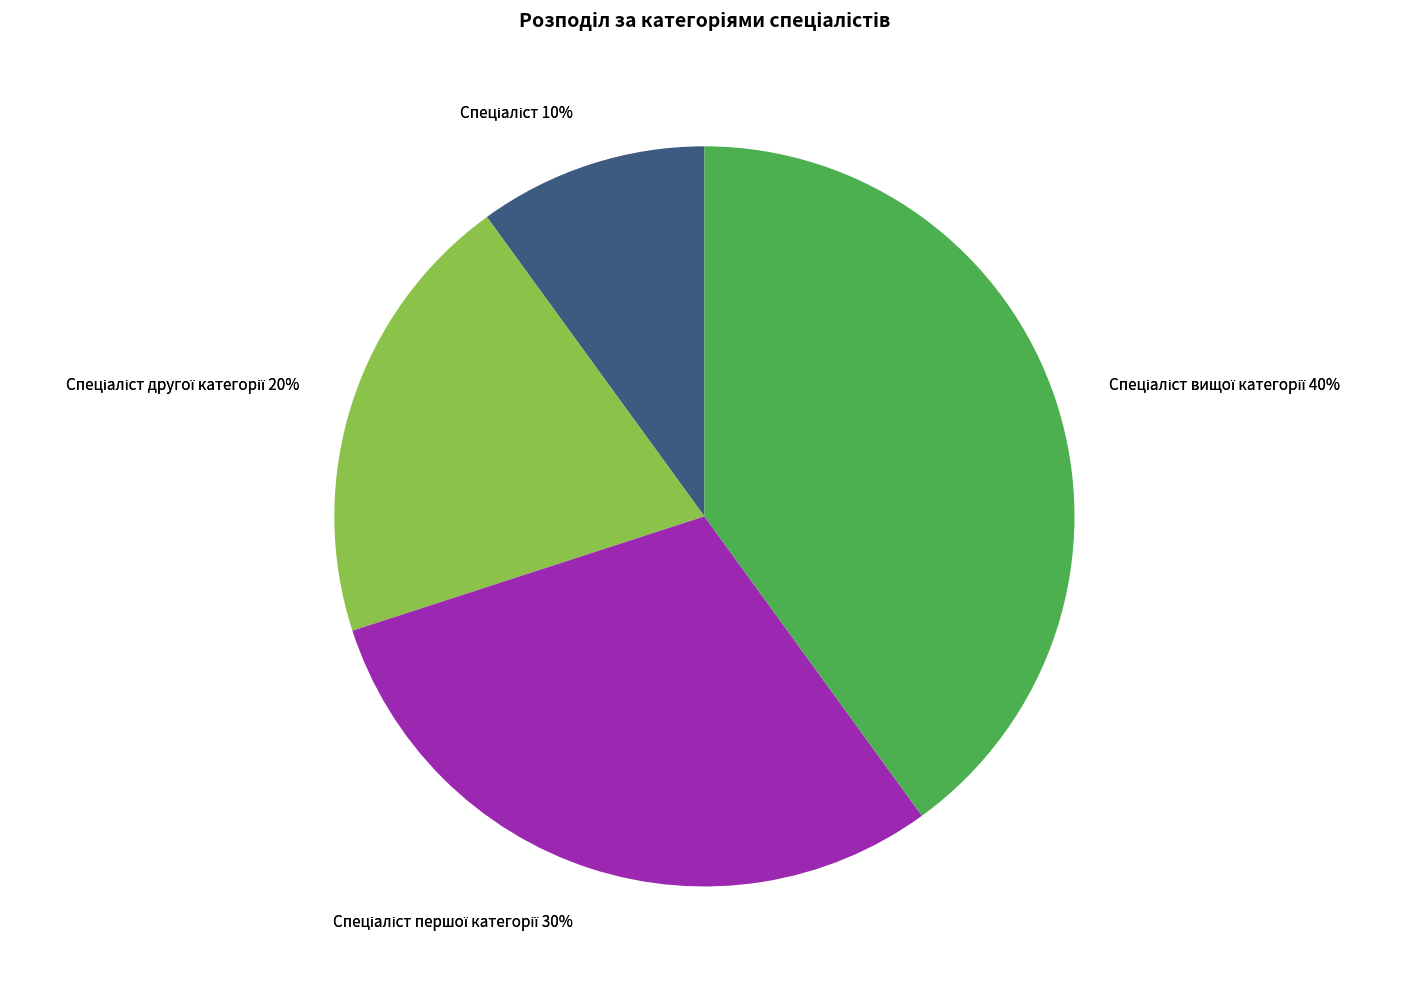

What is the ratio of the value at Спеціаліст to the value at Спеціаліст другої категорії?

0.5